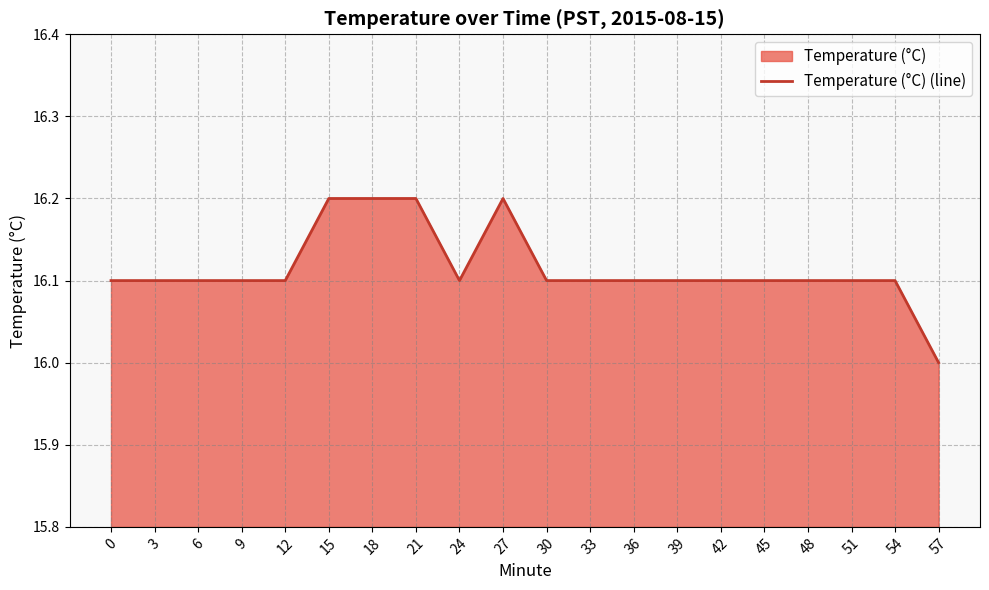

Reading left to right, extract all data points from this chart.

0=16.1	3=16.1	6=16.1	9=16.1	12=16.1	15=16.2	18=16.2	21=16.2	24=16.1	27=16.2	30=16.1	33=16.1	36=16.1	39=16.1	42=16.1	45=16.1	48=16.1	51=16.1	54=16.1	57=16.0